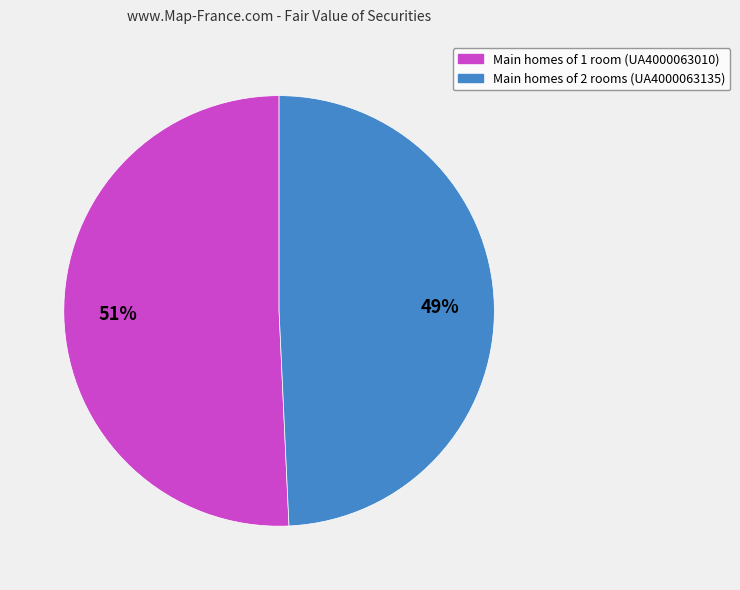

Does any single category account for the majority?

Yes